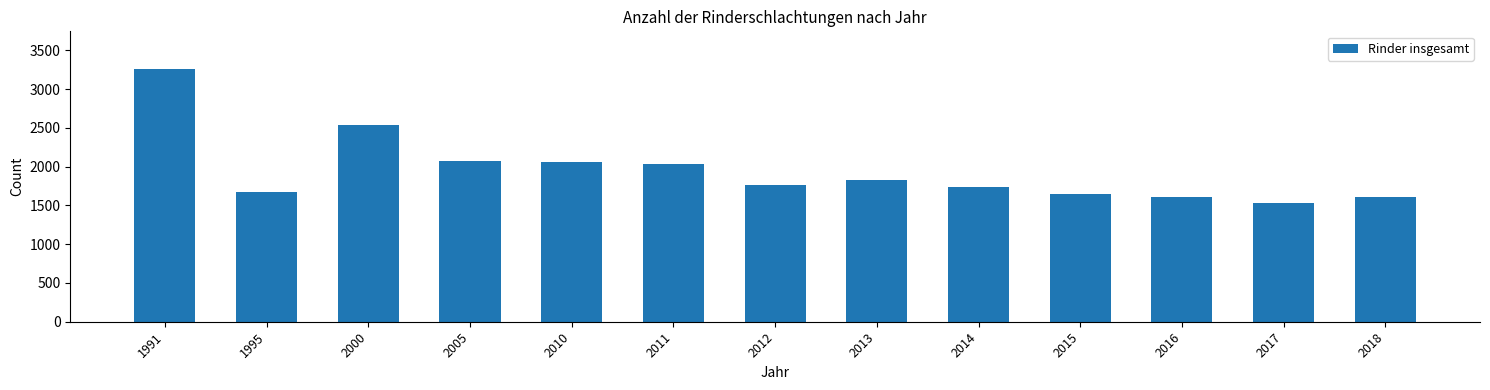

What is the sum of all values?

25363